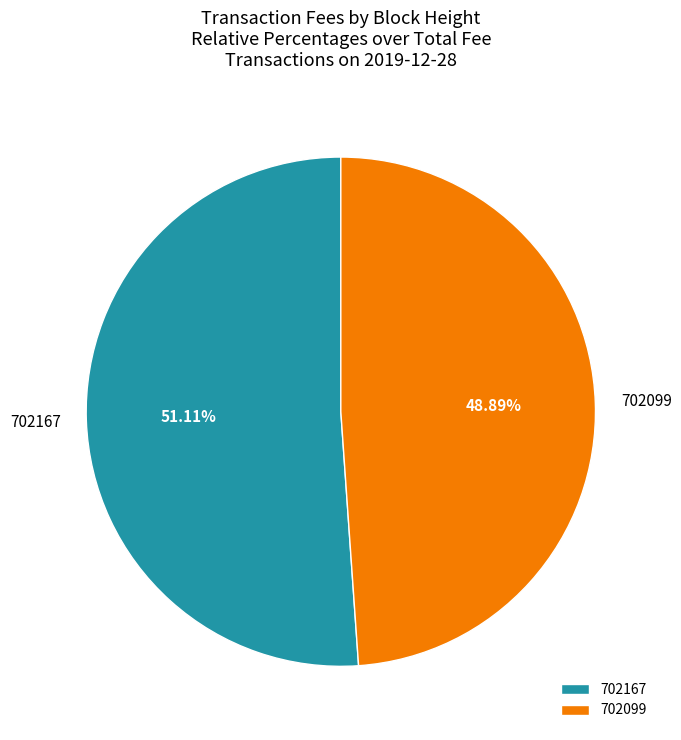

Count the number of slices in the pie.

2